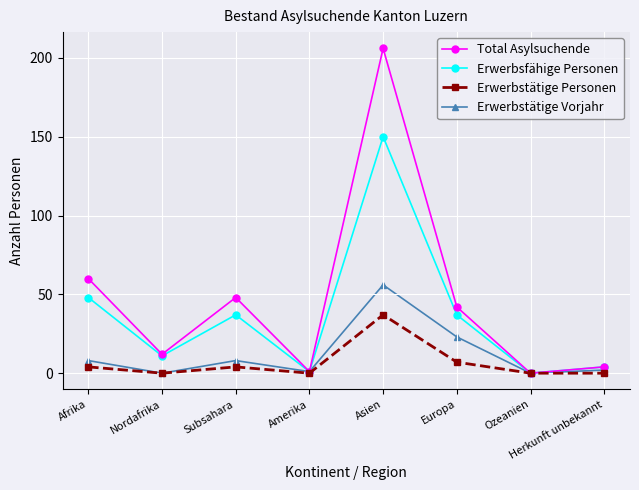

In Total Asylsuchende, how many points are higher than both neighbors (excluding endpoints)?

2